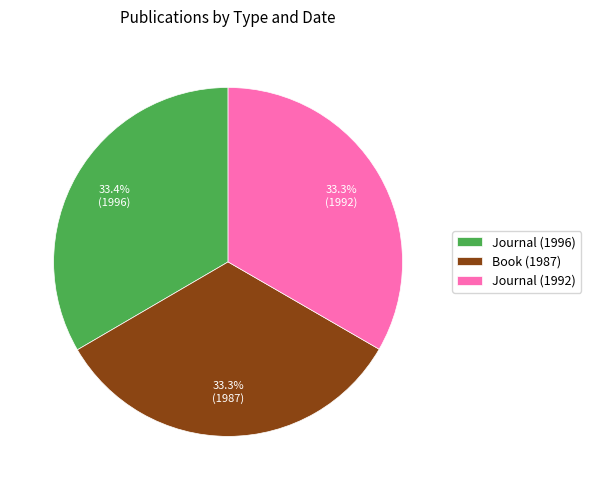

Approximately how many times larger is the value at Journal (1992) compared to Book (1987)?

1.0